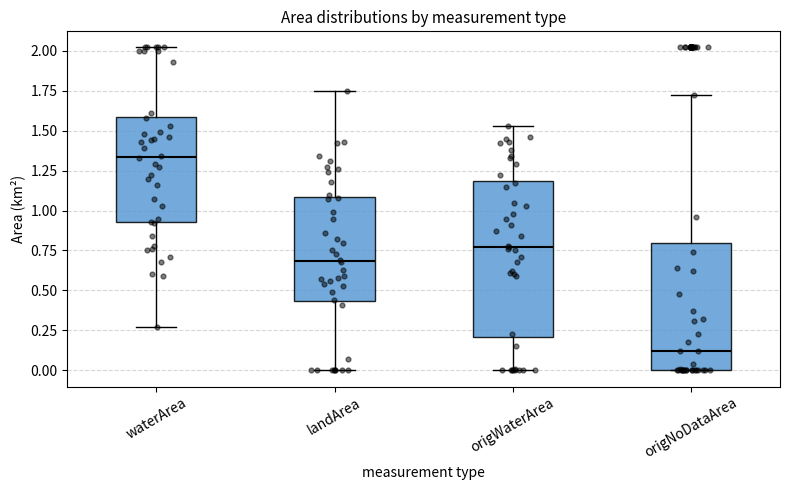

Which box's median line is the highest?

waterArea